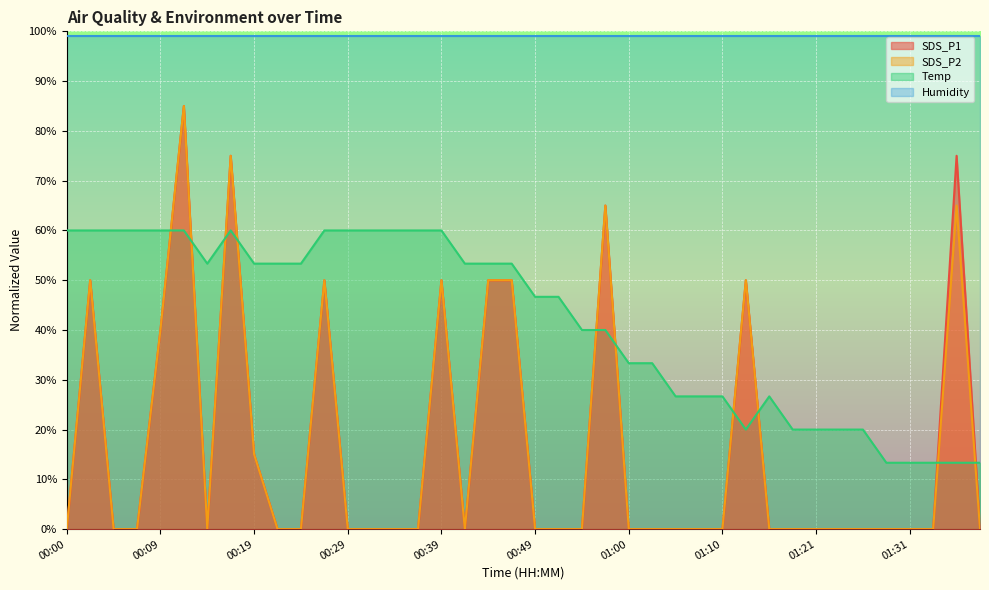

Which series changed the most between 00:19 and 01:31?

Temp